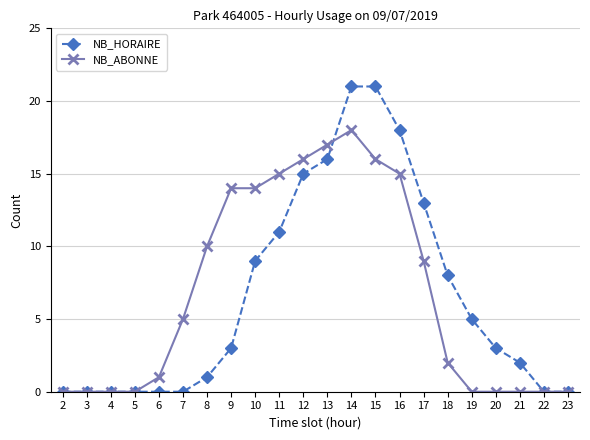

True or false: NB_HORAIRE has a value of 8 at 15.

False